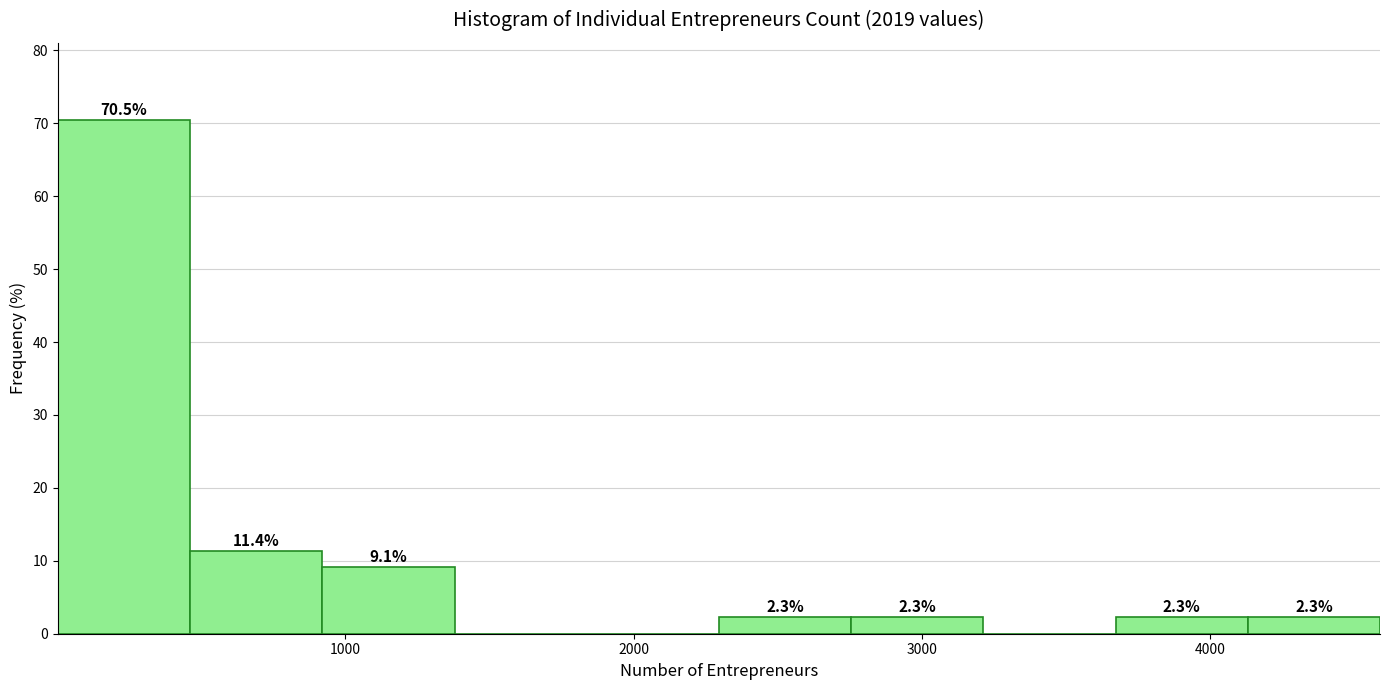

Over which range of the x-axis is the bar tallest?

0 to 500